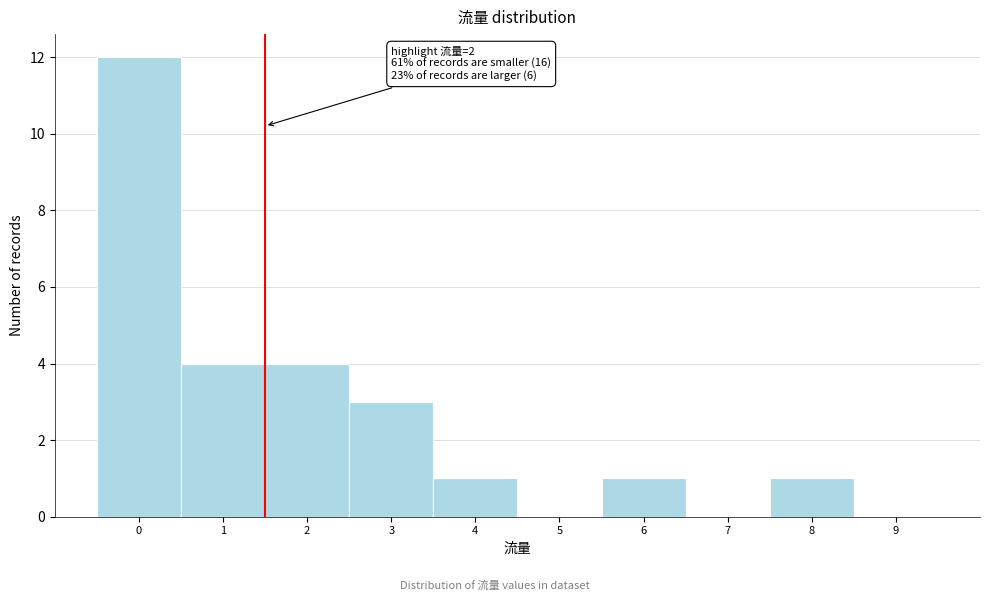

Reading left to right, transcribe all the data shown in this chart.

0=12	1=4	2=4	3=3	4=1	5=0	6=1	7=0	8=1	9=0